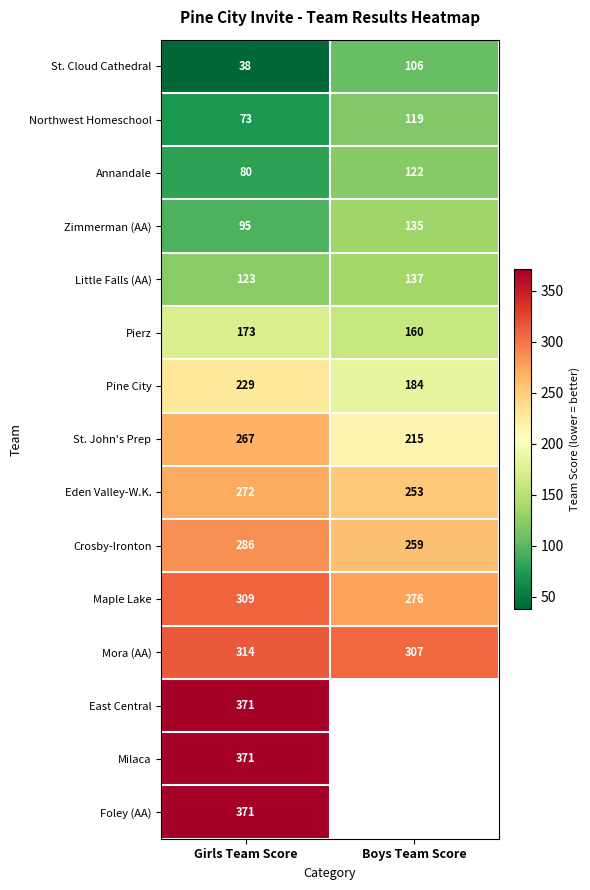

At which label is St. Cloud Cathedral closest to 72?

Girls Team Score